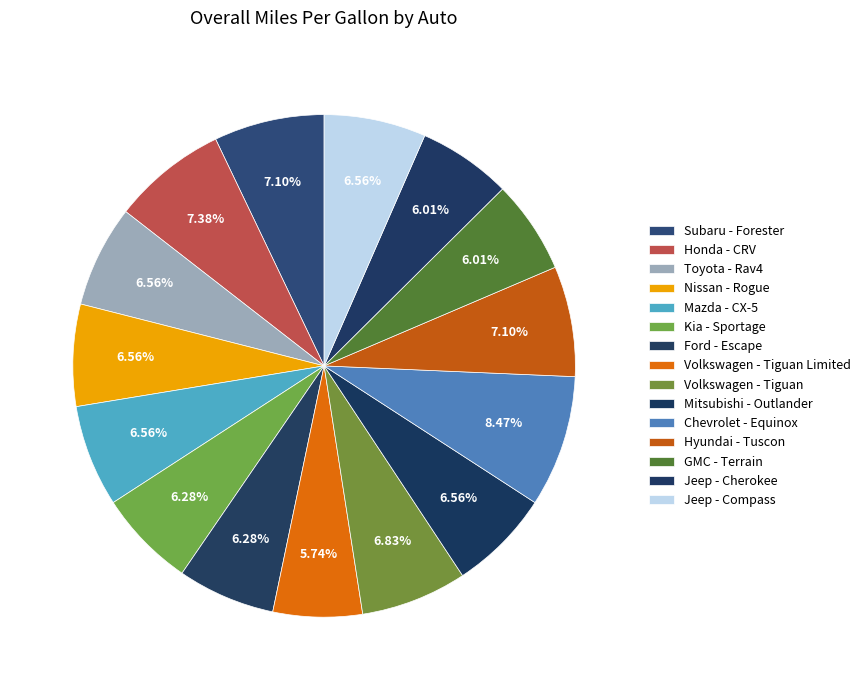

True or false: Toyota - Rav4 accounts for 7% of the total.

True